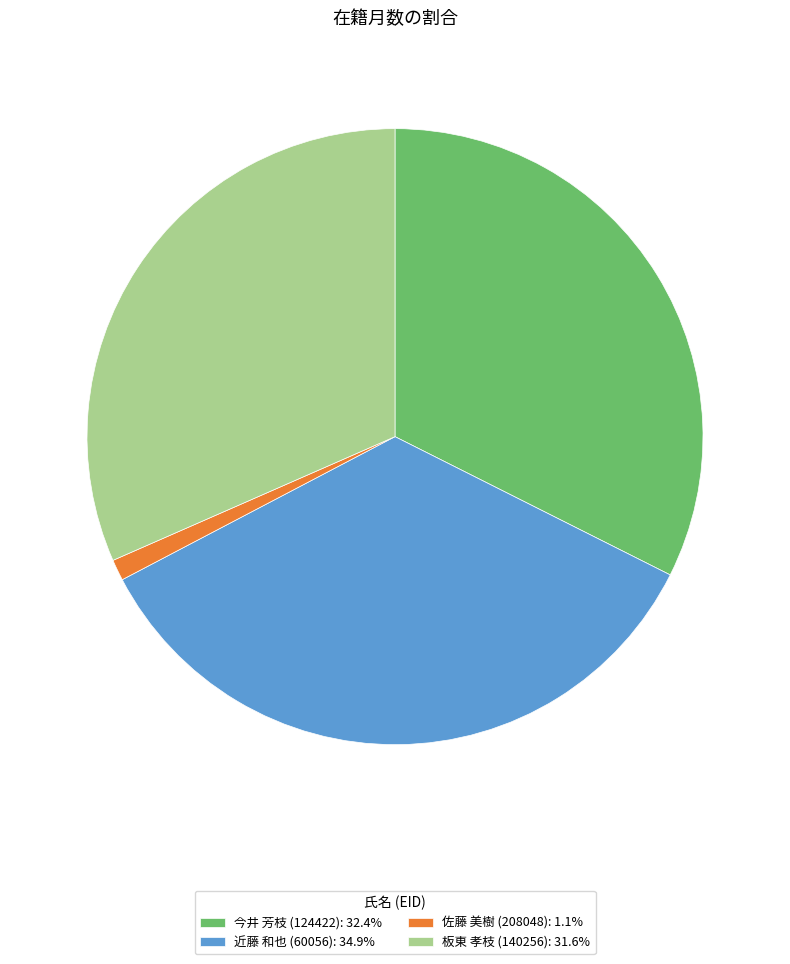

Is 近藤 和也 (60056): 34.9% the majority of the pie?

No